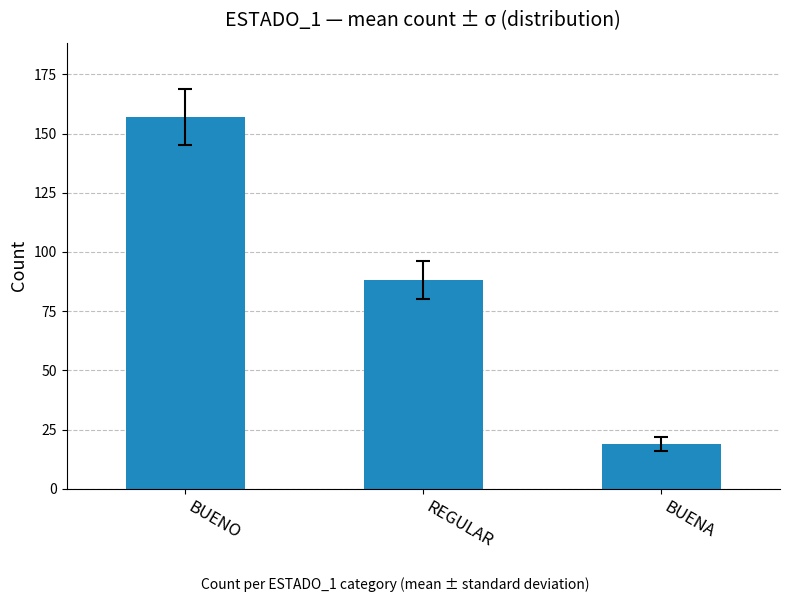

What is the sum of all values?

264